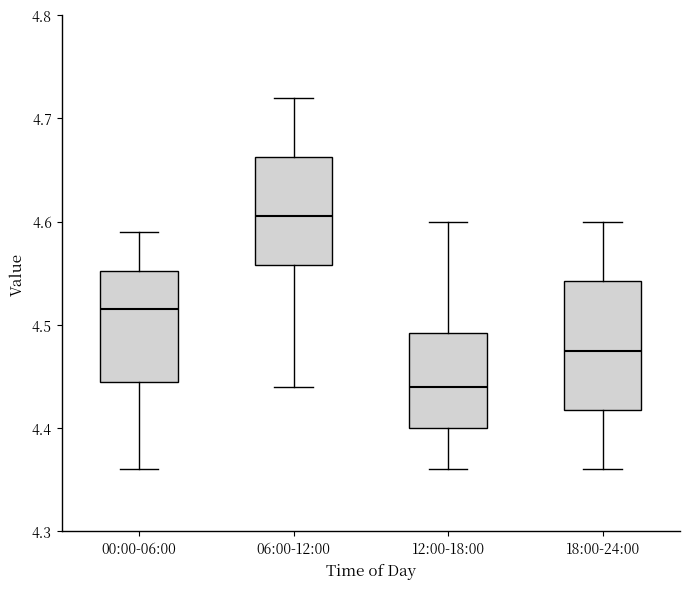

Which box has the highest median line?

06:00-12:00